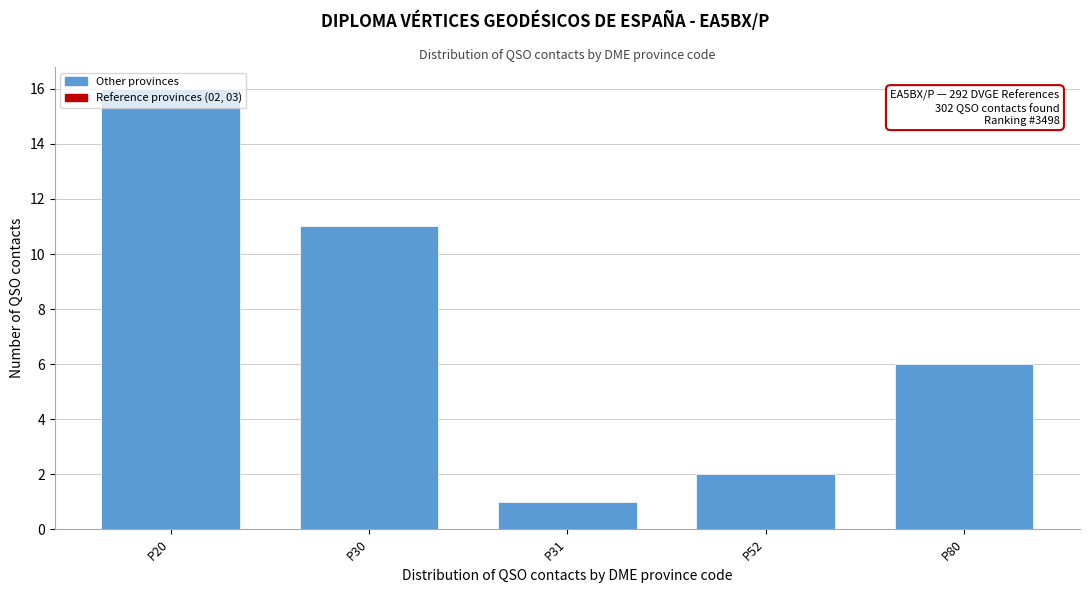

Between P31 and P30, which is larger?

P30